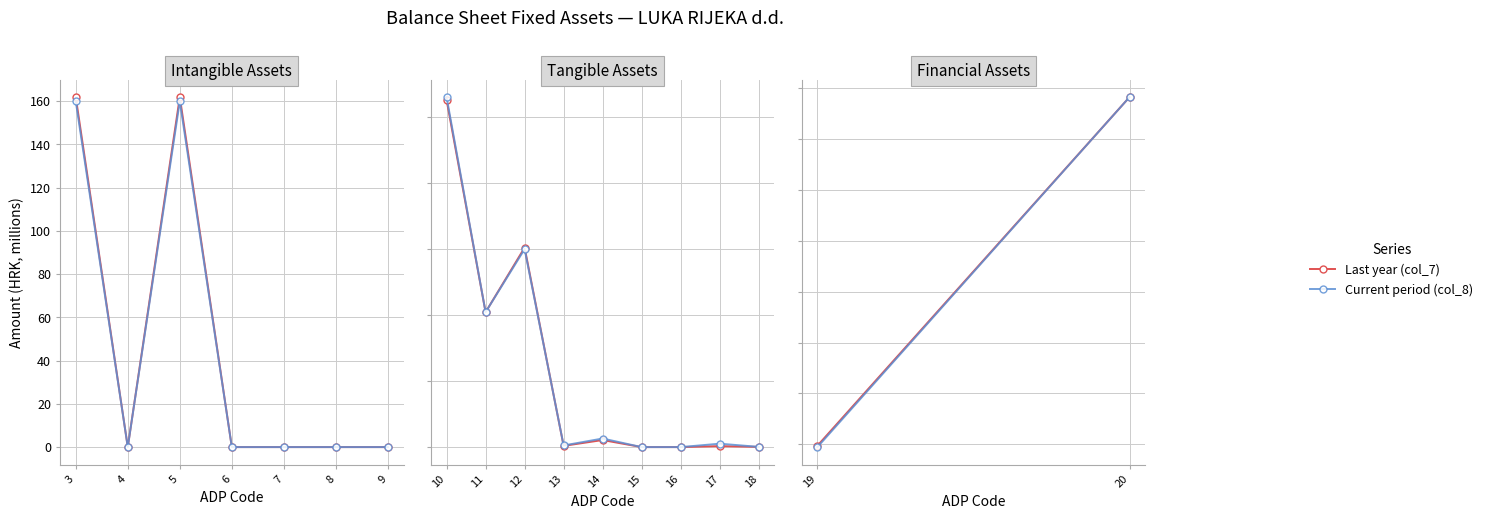

Which series has the largest range (max minus min)?

Current period (col_8)